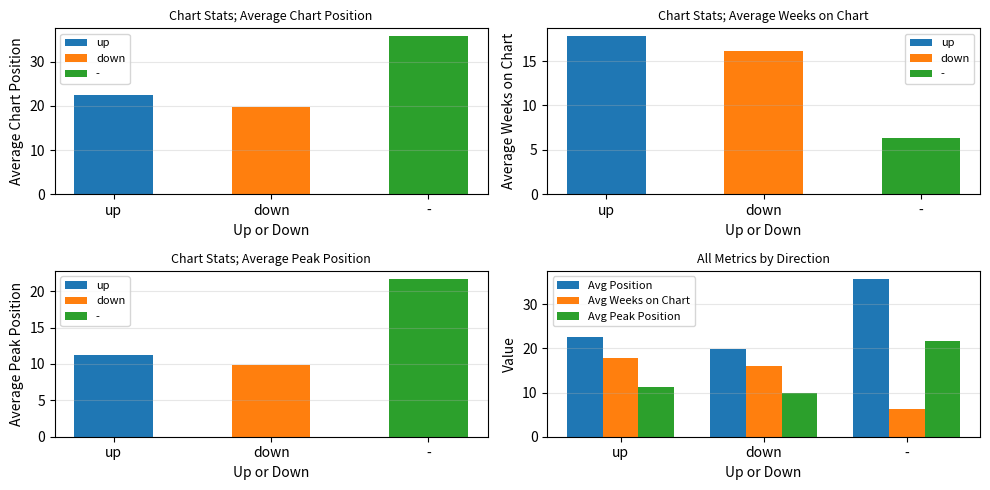

Reading right to left, transcribe all the data shown in this chart.

Avg Position: 35.8	19.8	22.5
Avg Weeks on Chart: 6.3	16.1	17.8
Avg Peak Position: 21.7	9.8	11.2